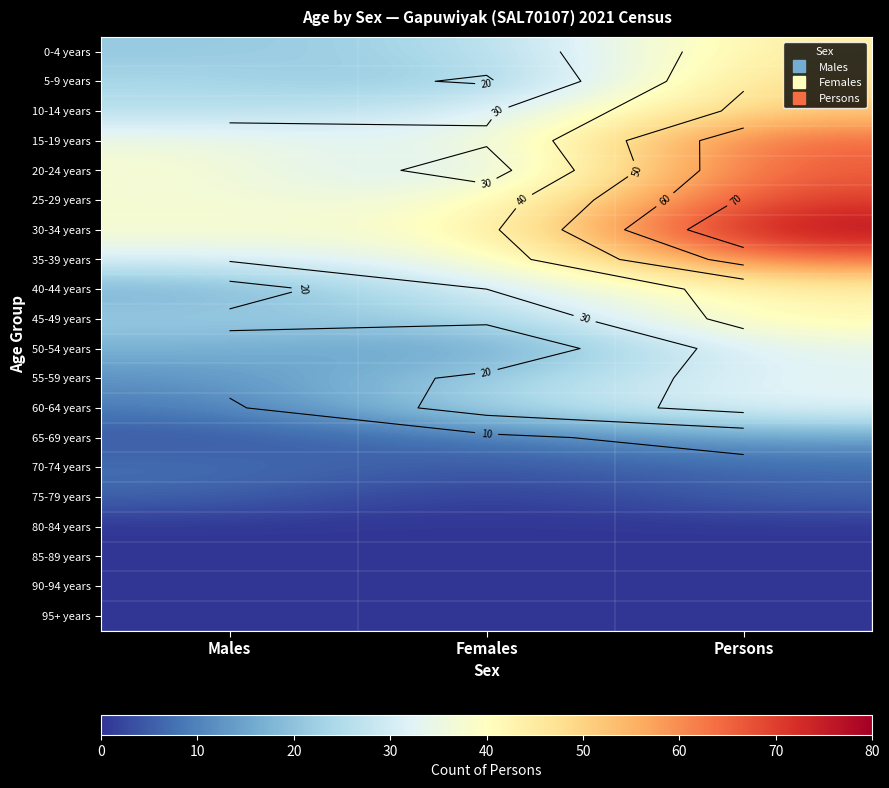

Which has a higher value, Persons or Females?

Persons